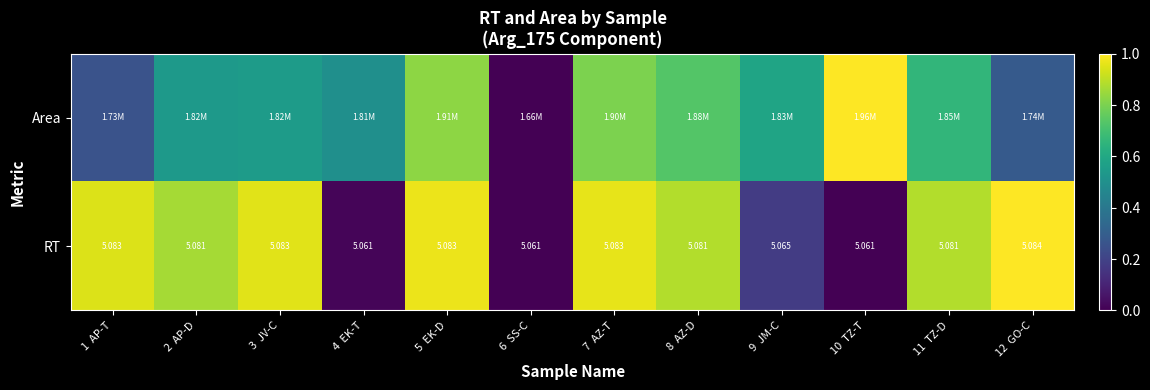

Which series has the widest spread of values?

Area